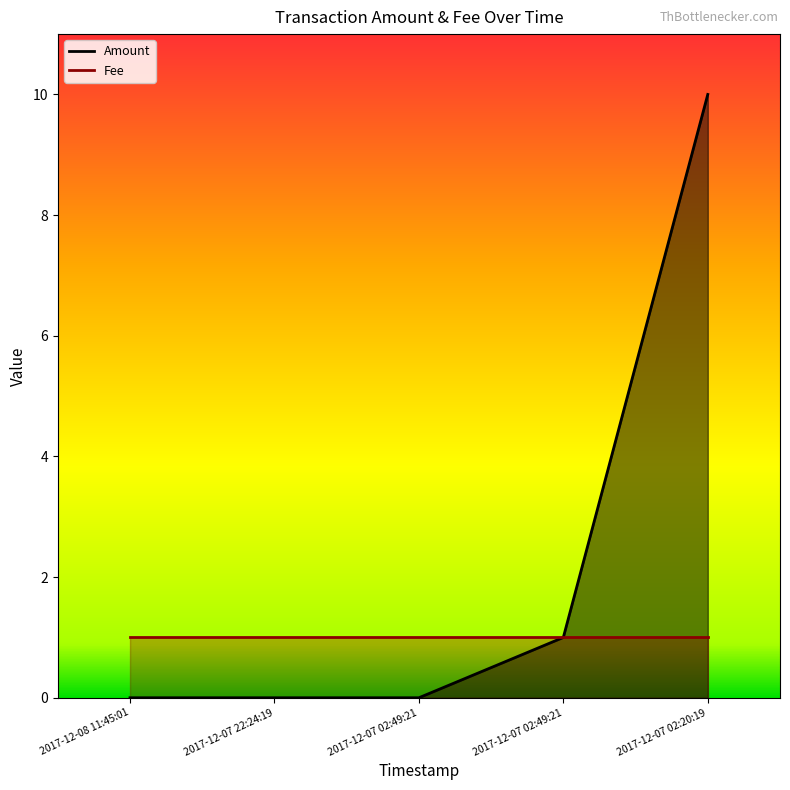

True or false: there are more than 2 points higher than both neighbors.

False